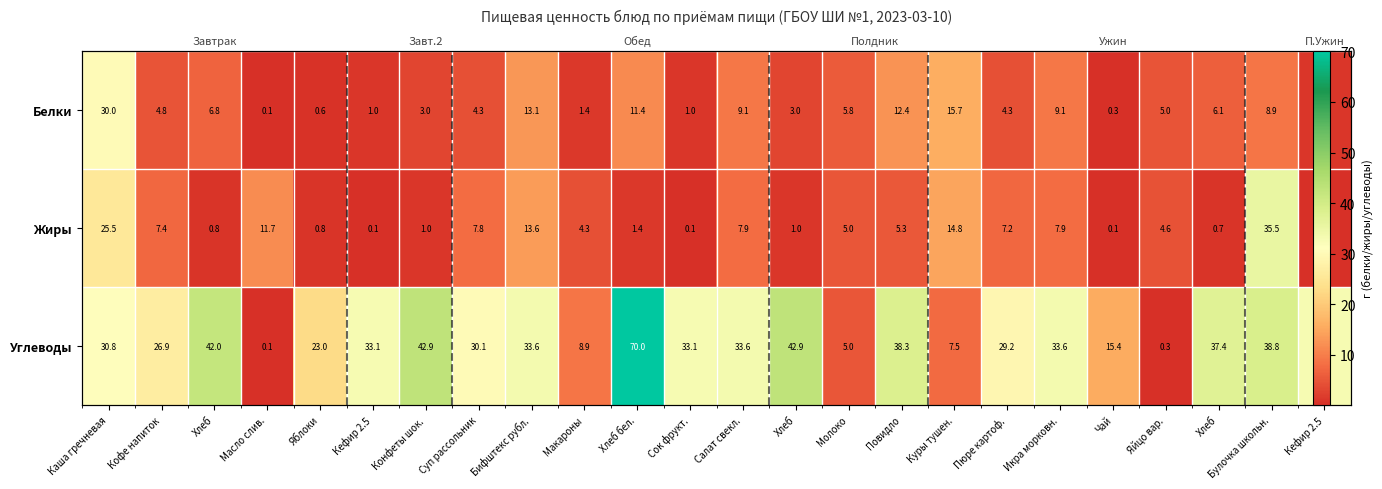

Is the value of Жиры at Кефир 2.5 greater than the value of Углеводы at Макароны?

No